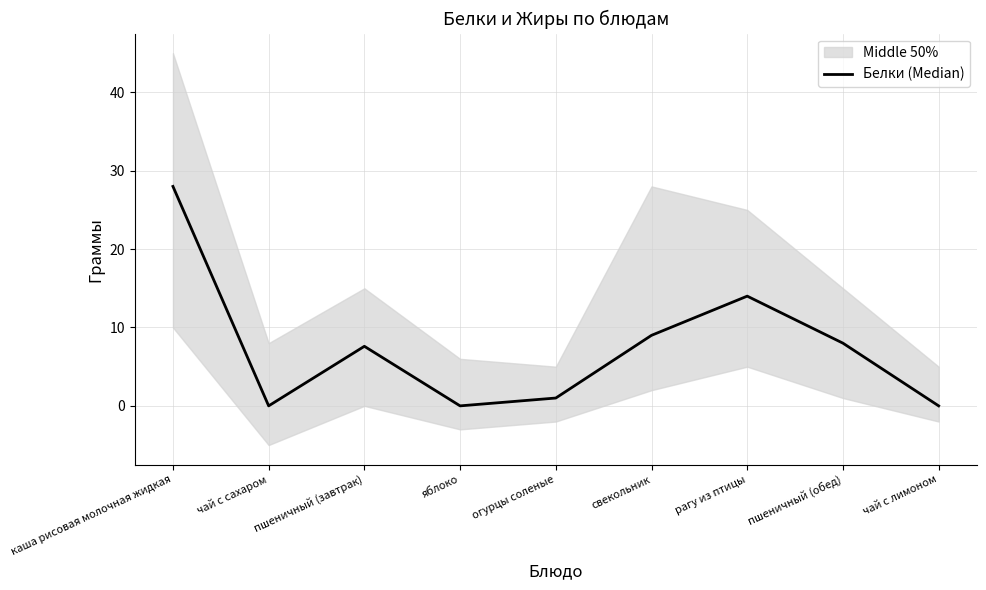

What is the difference between the values at пшеничный (завтрак) and рагу из птицы?

6.4